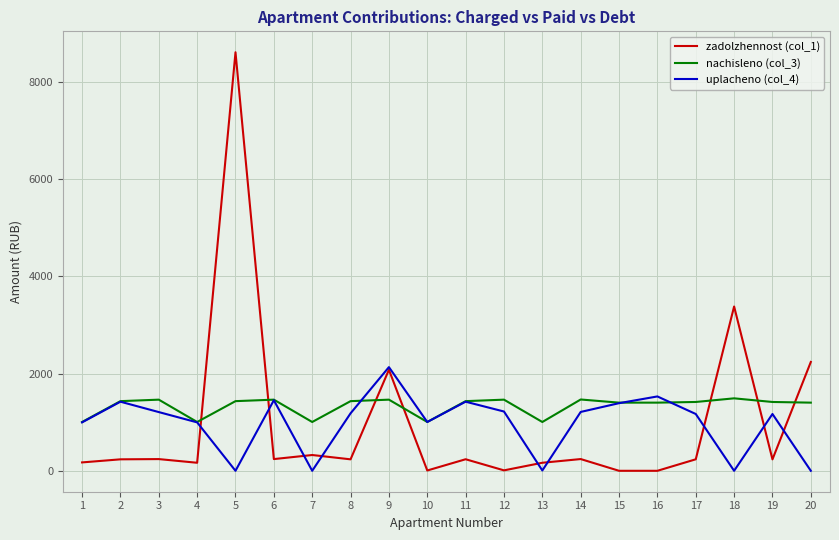

After their last crossing, which series has the higher values: nachisleno (col_3) or uplacheno (col_4)?

nachisleno (col_3)